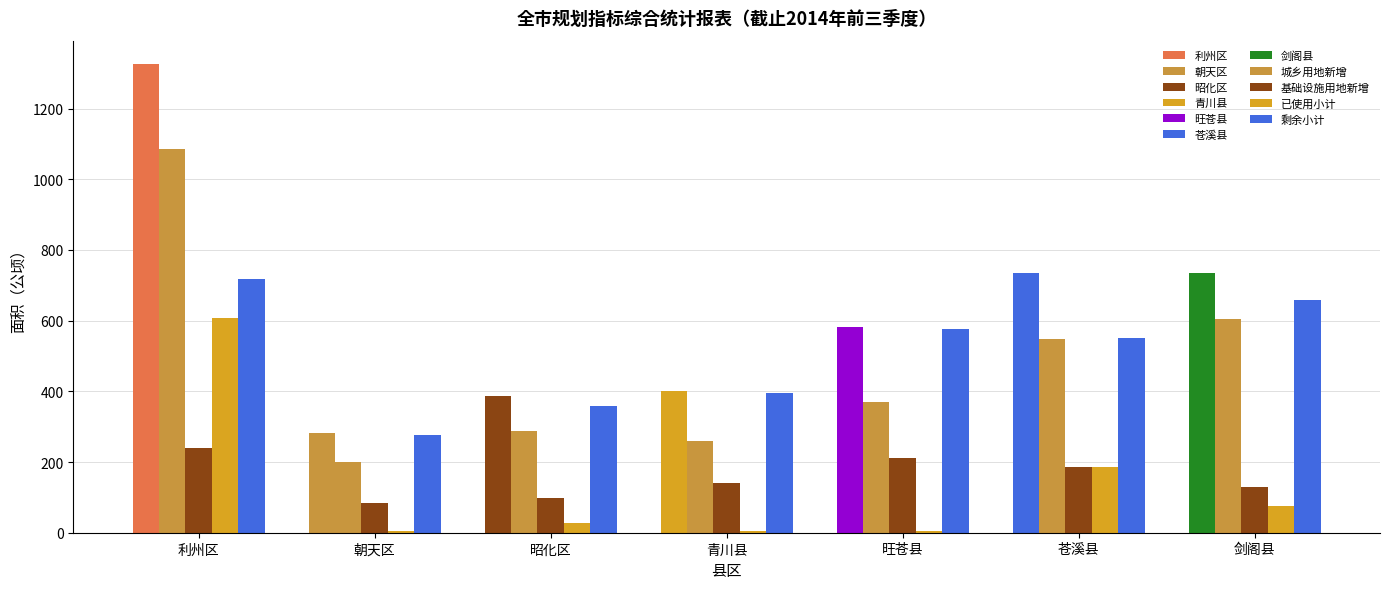

Which category has the lowest value across all series?

朝天区